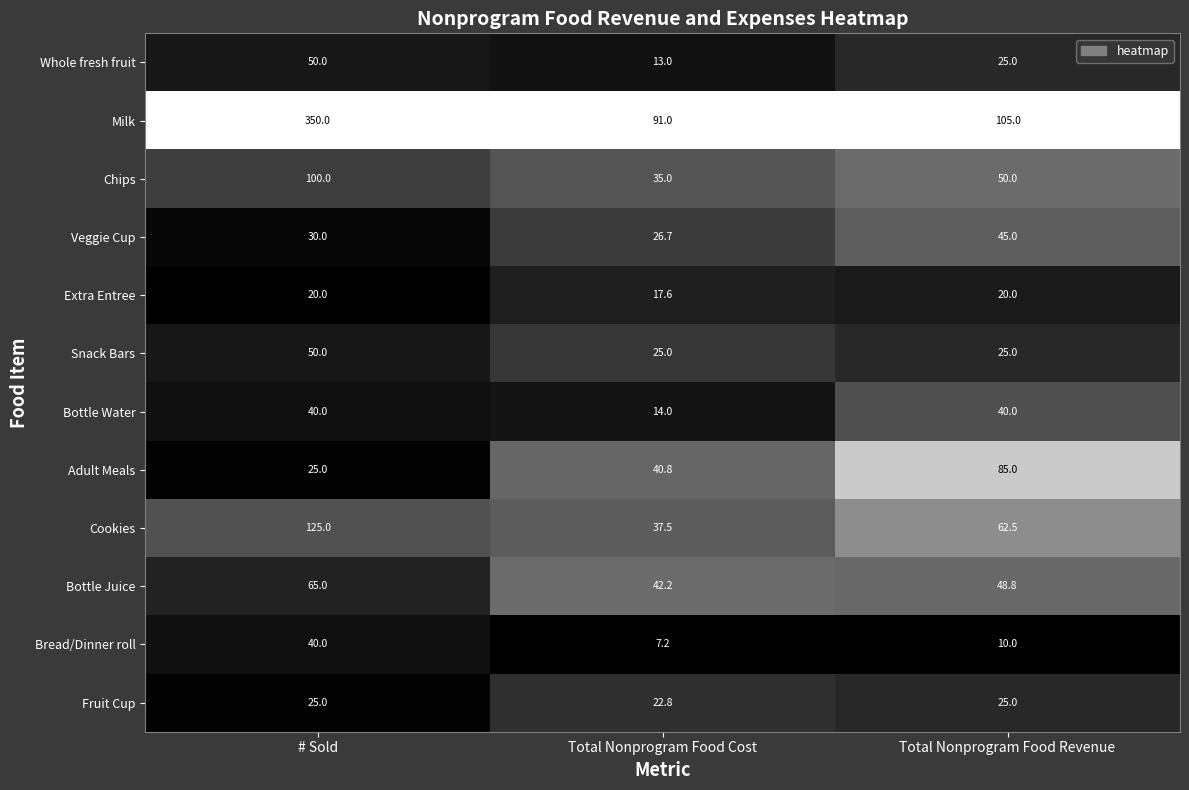

What is the total value across all series at Total Nonprogram Food Cost?

372.8